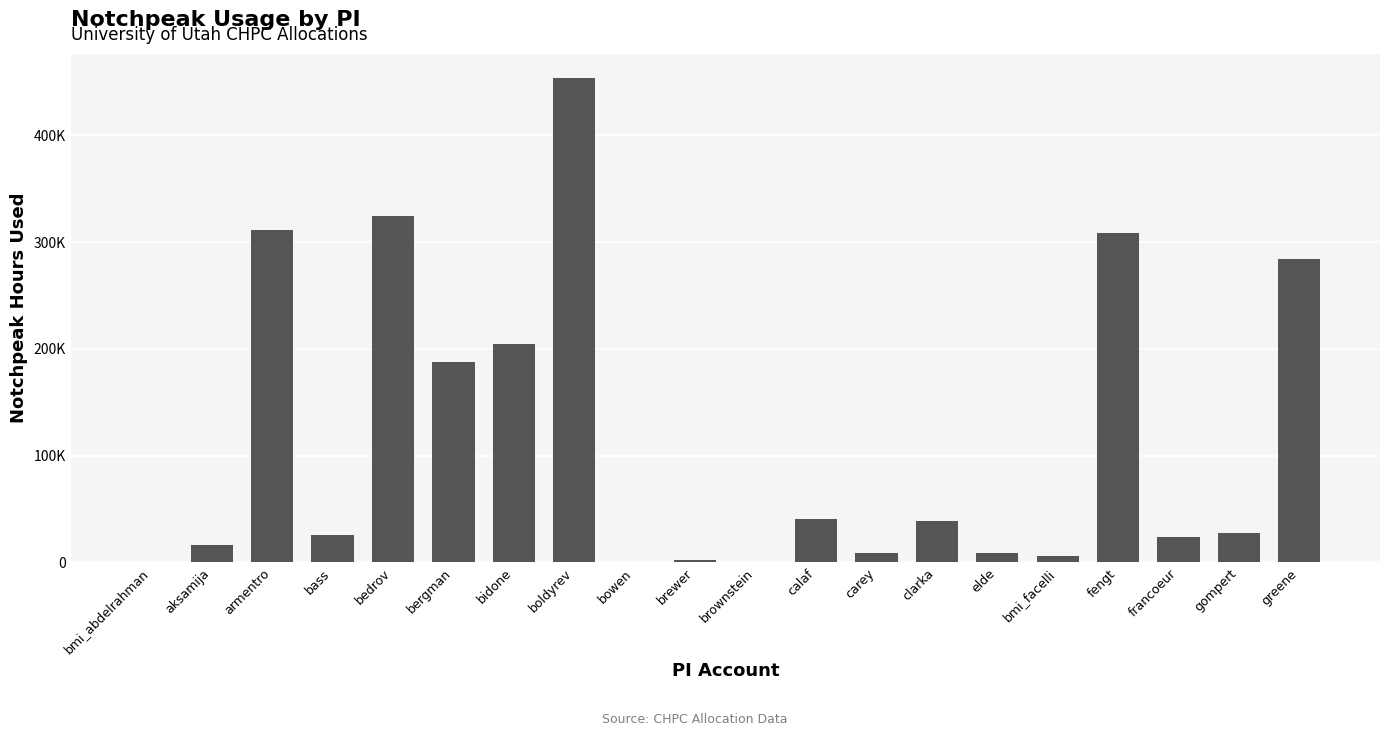

Where is the data nearest to the value 226916?

bidone